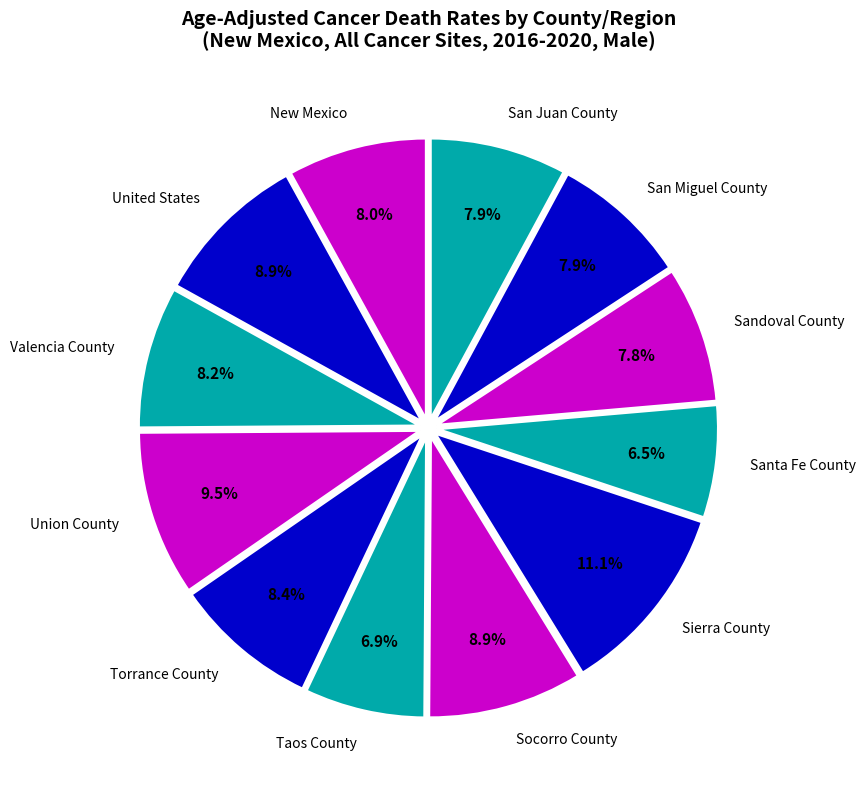

To the nearest percent, what is the average slice percentage?

8%